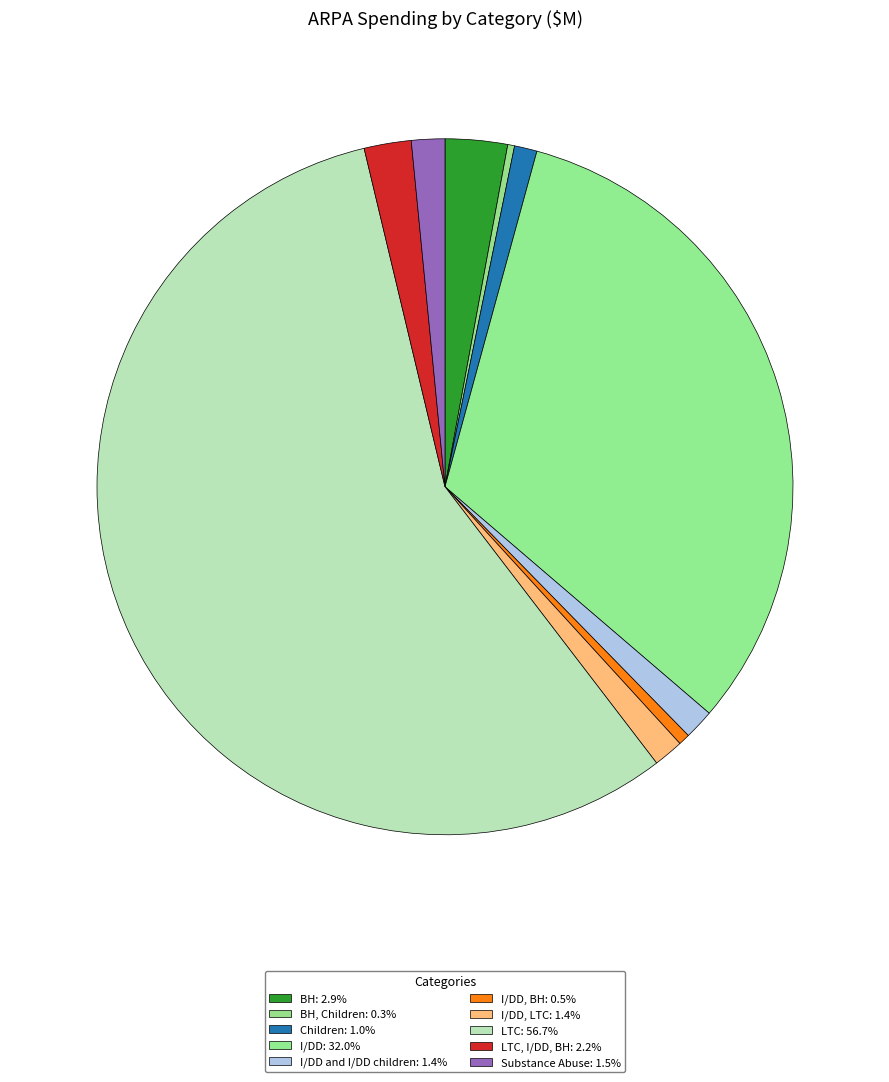

How many slices are in this pie chart?

10